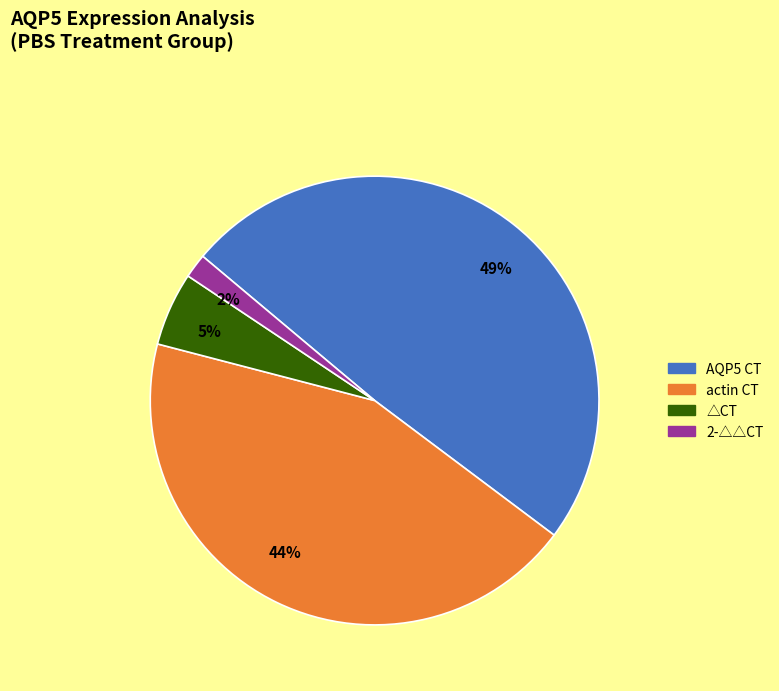

Do 44% and 5% together represent more than half of the pie?

No